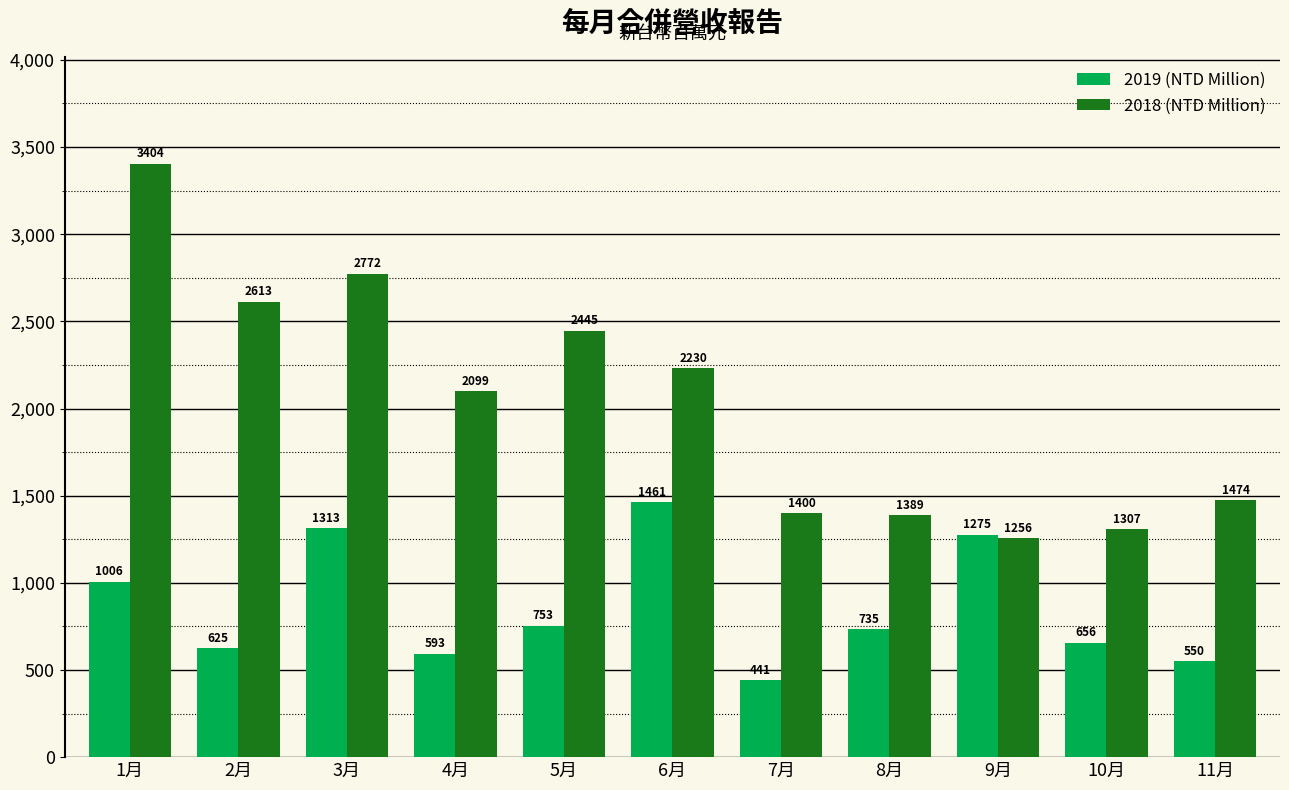

Between 7月 and 8月, which series saw the biggest shift?

2019 (NTD Million)